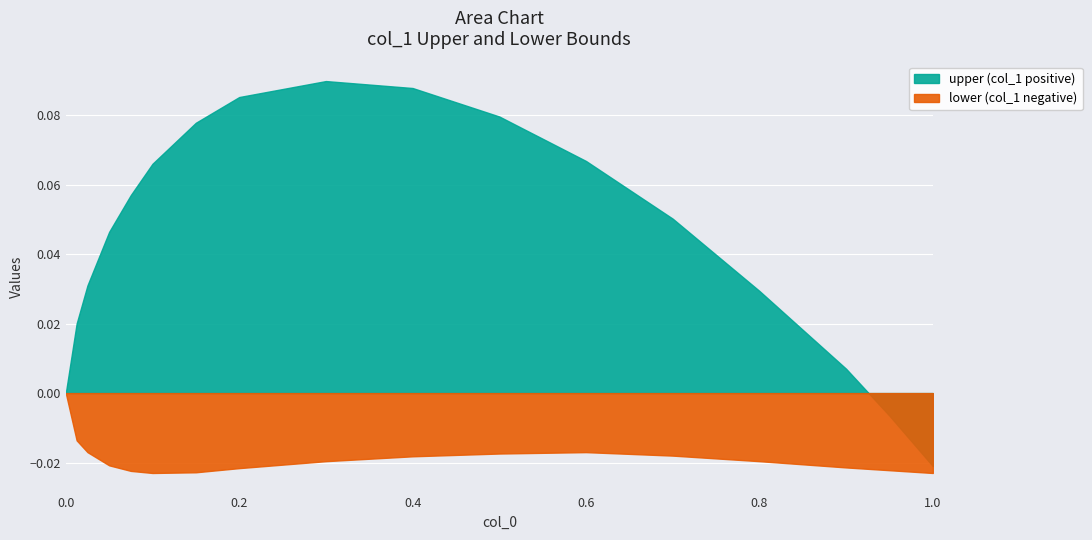

What is the maximum value for upper?

0.1